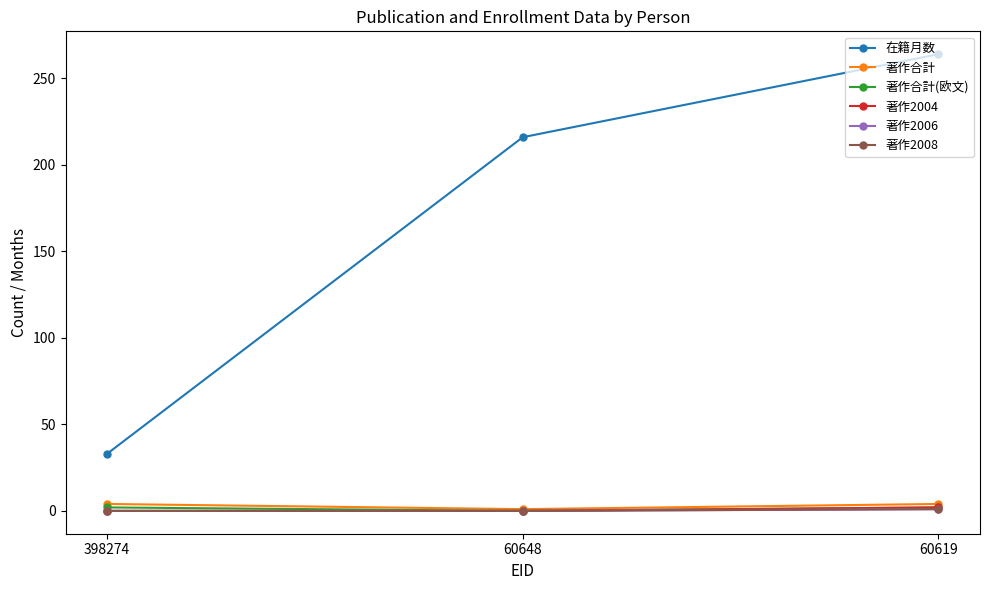

Does the chart have visible grid lines?

No